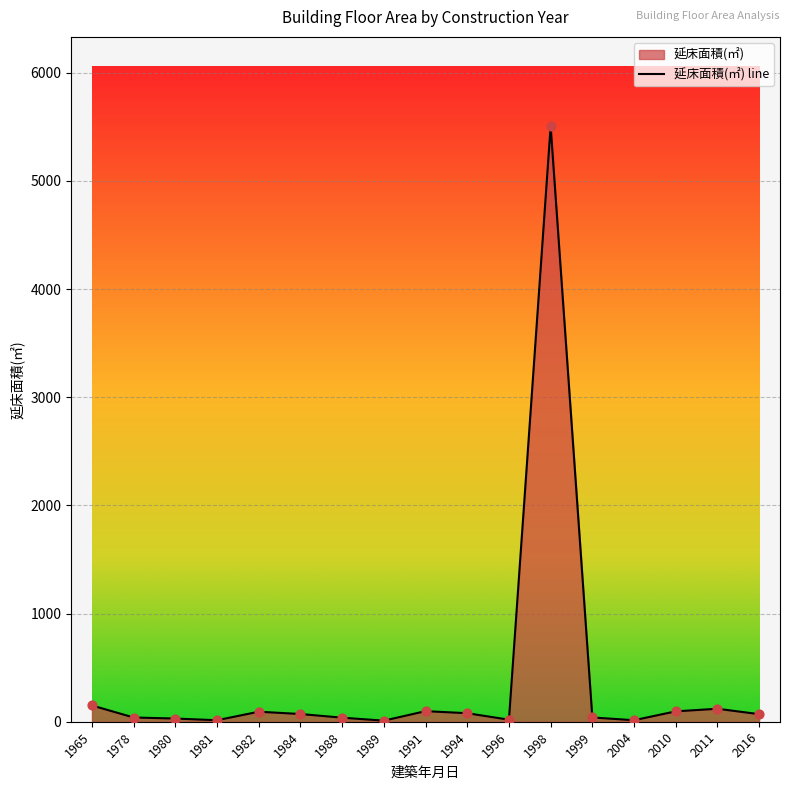

Approximately how many times larger is the value at 1991 compared to 1996?

5.2